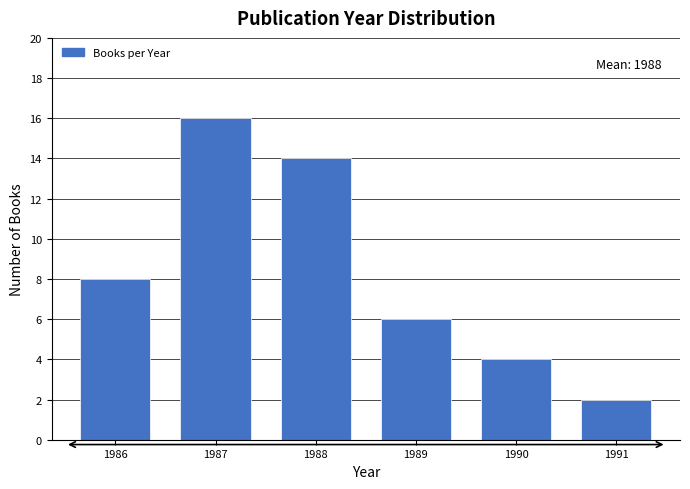

Reading left to right, what are all the values shown in this chart?

1986=8	1987=16	1988=14	1989=6	1990=4	1991=2